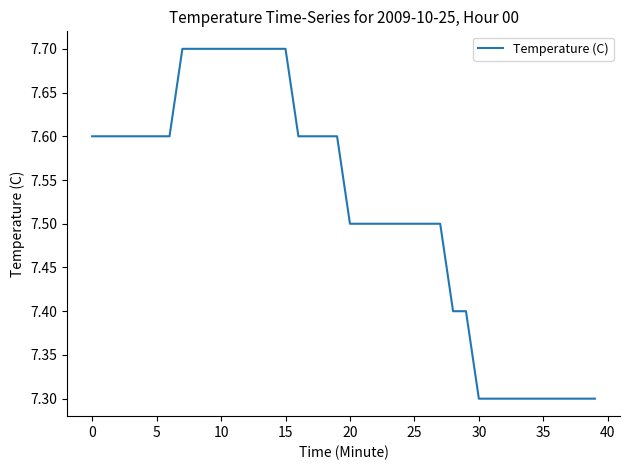

What is the maximum value shown in the chart?

7.7